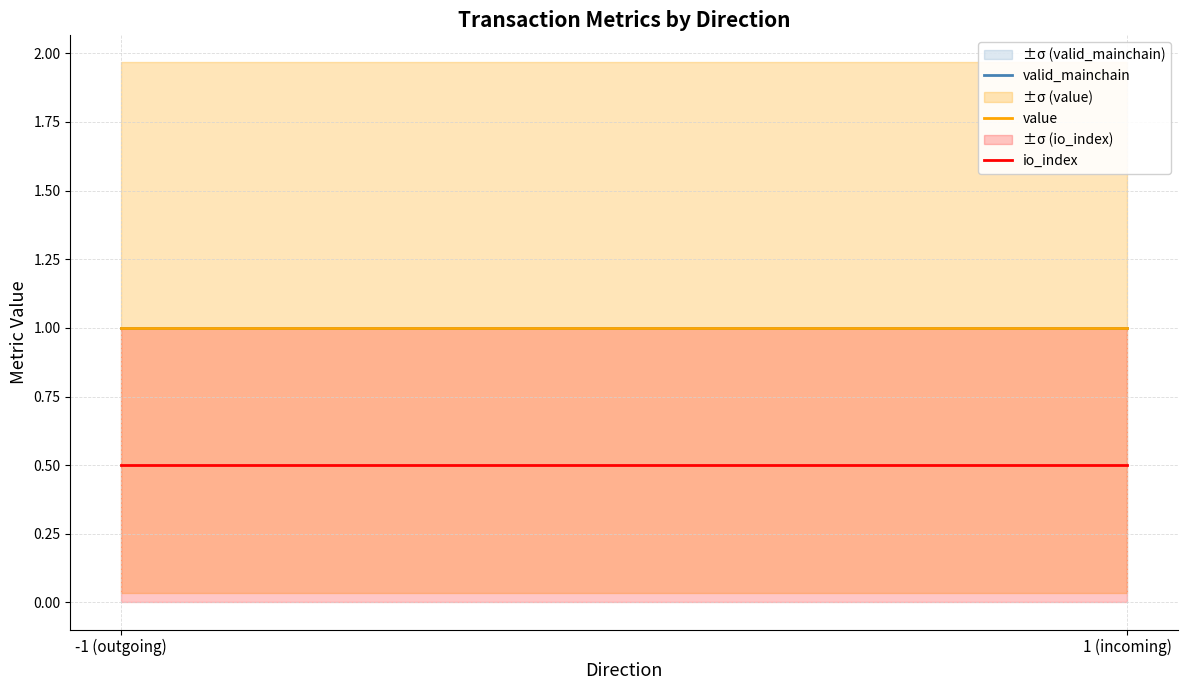

The value of value at 1 (incoming) is 1.5. True or false?

False